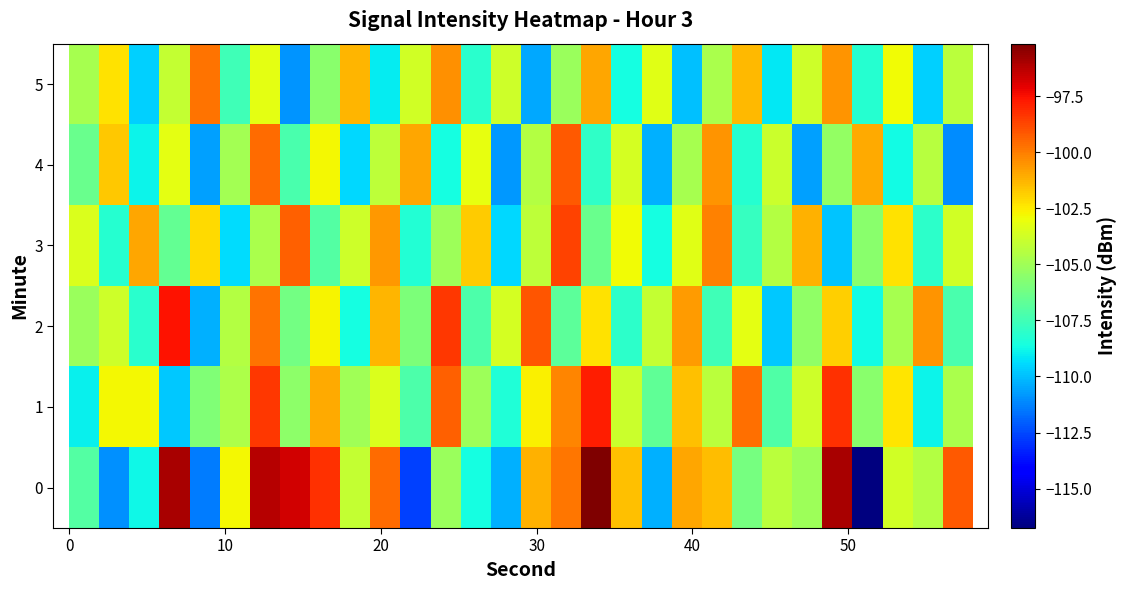

How many series are shown in this chart?

6